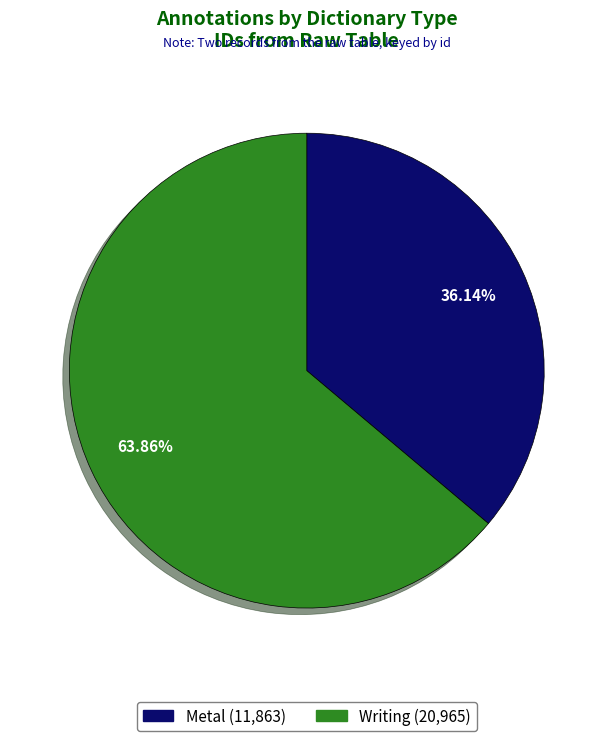

What is the ratio of the value at Writing to the value at Metal?

1.8